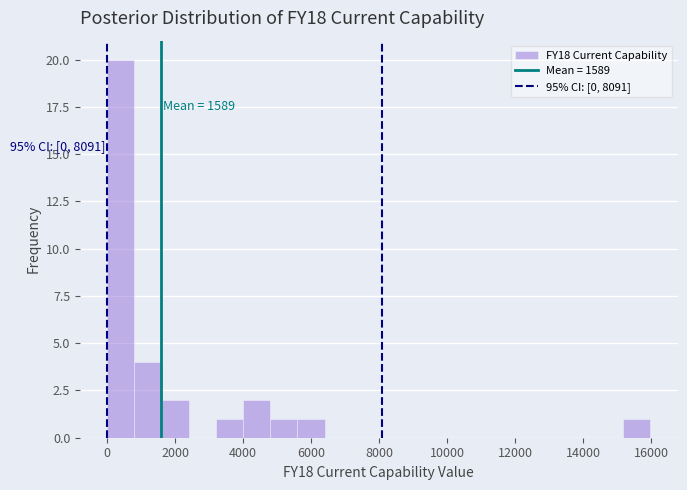

Around what value on the x-axis is the tallest bar? Give the approximate position of its centre, as read against the axis.

400